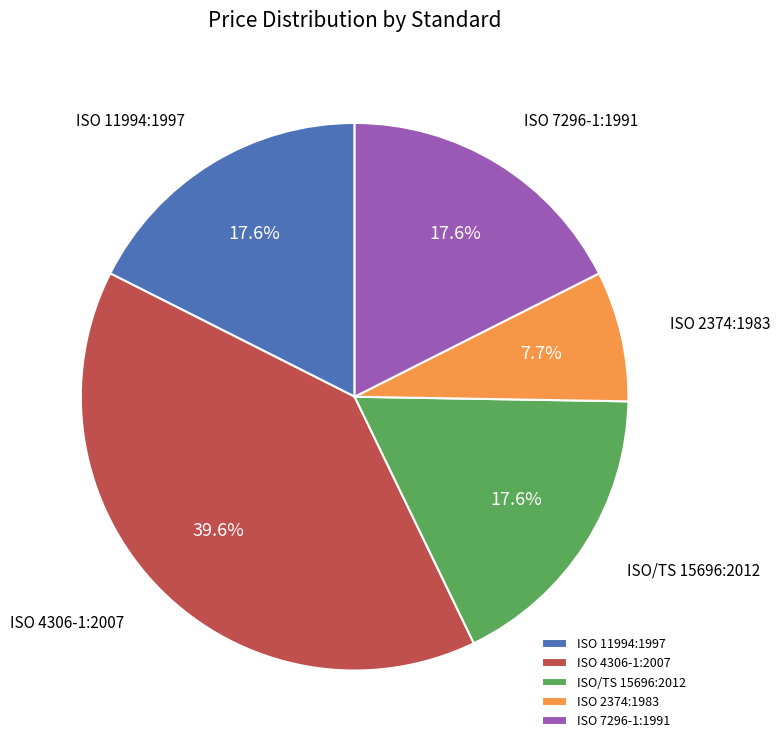

Is ISO 2374:1983 the majority of the pie?

No